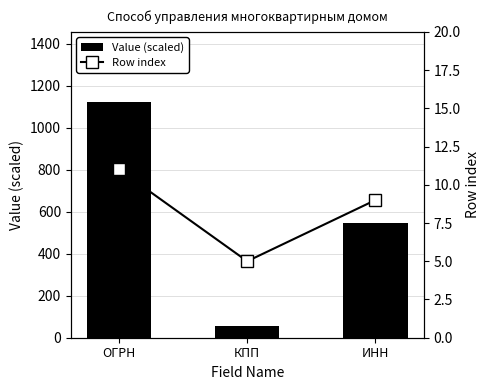

What is the approximate value of Value (scaled) at КПП?

54.8